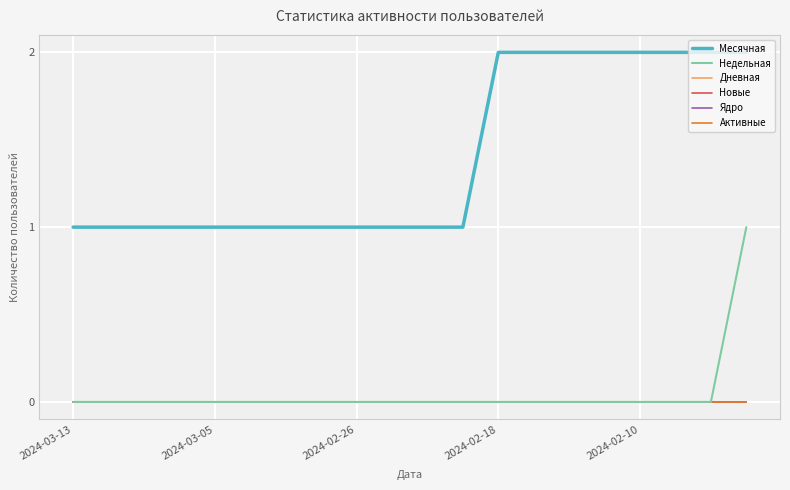

True or false: Дневная has more than 0 interior local peaks.

False